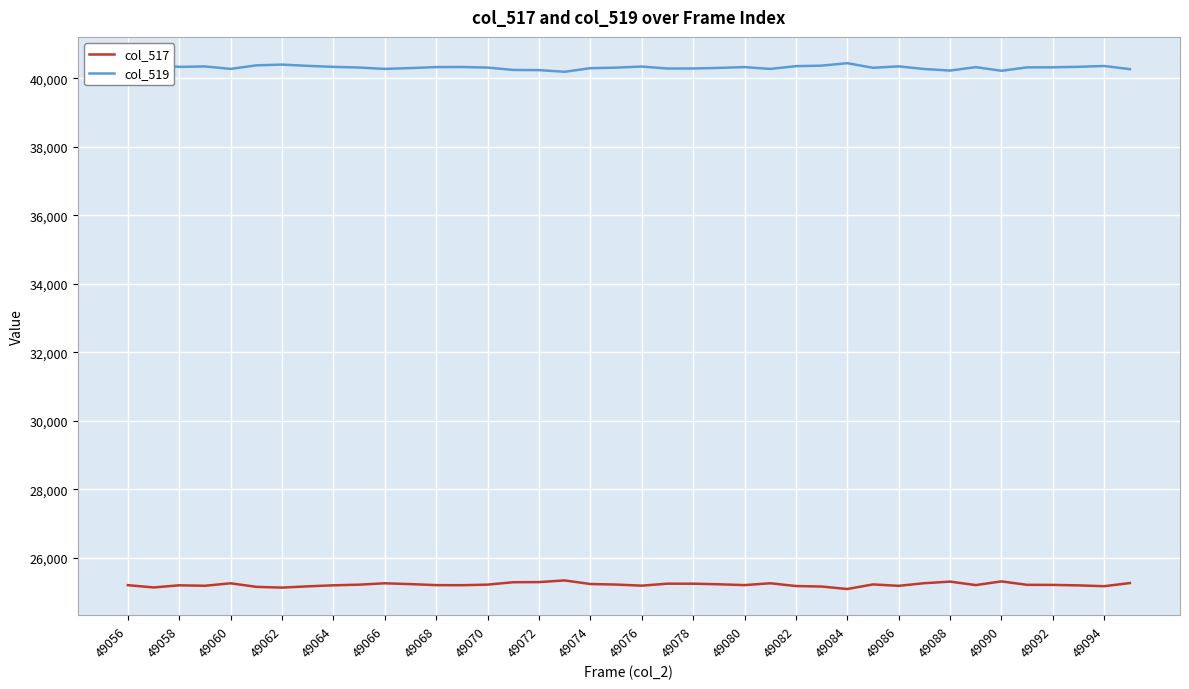

Rank the series by their maximum value, from highest to lowest.

col_519, col_517